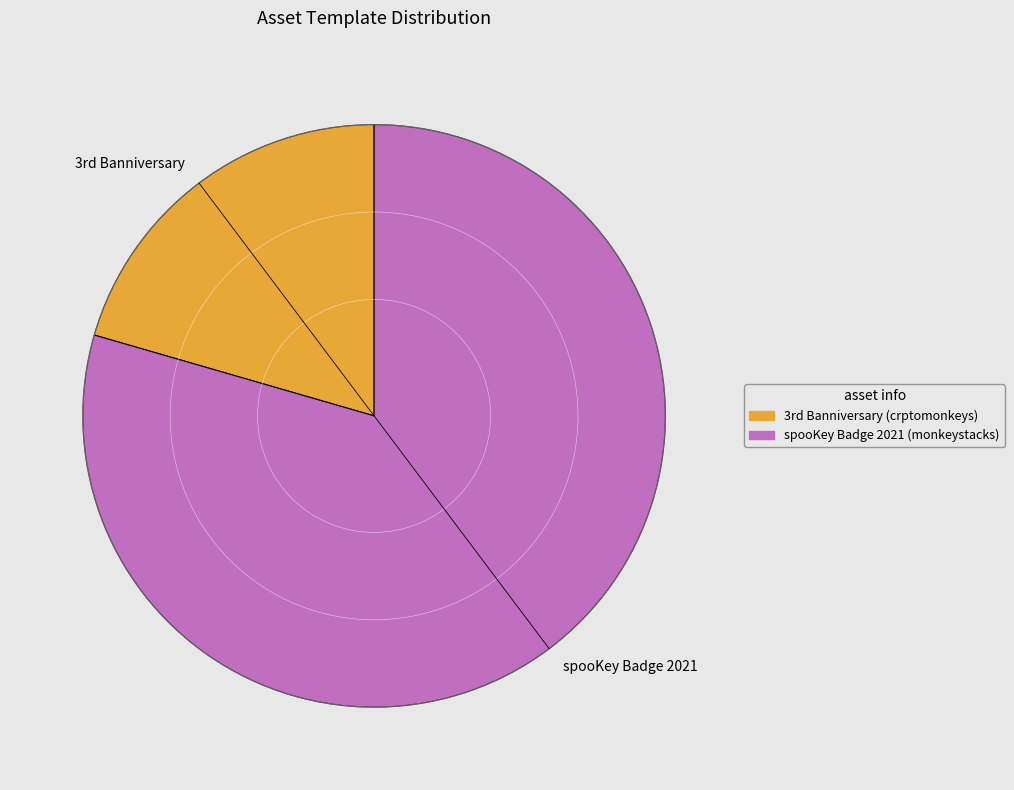

Which category has the biggest portion of the pie?

spooKey Badge 2021